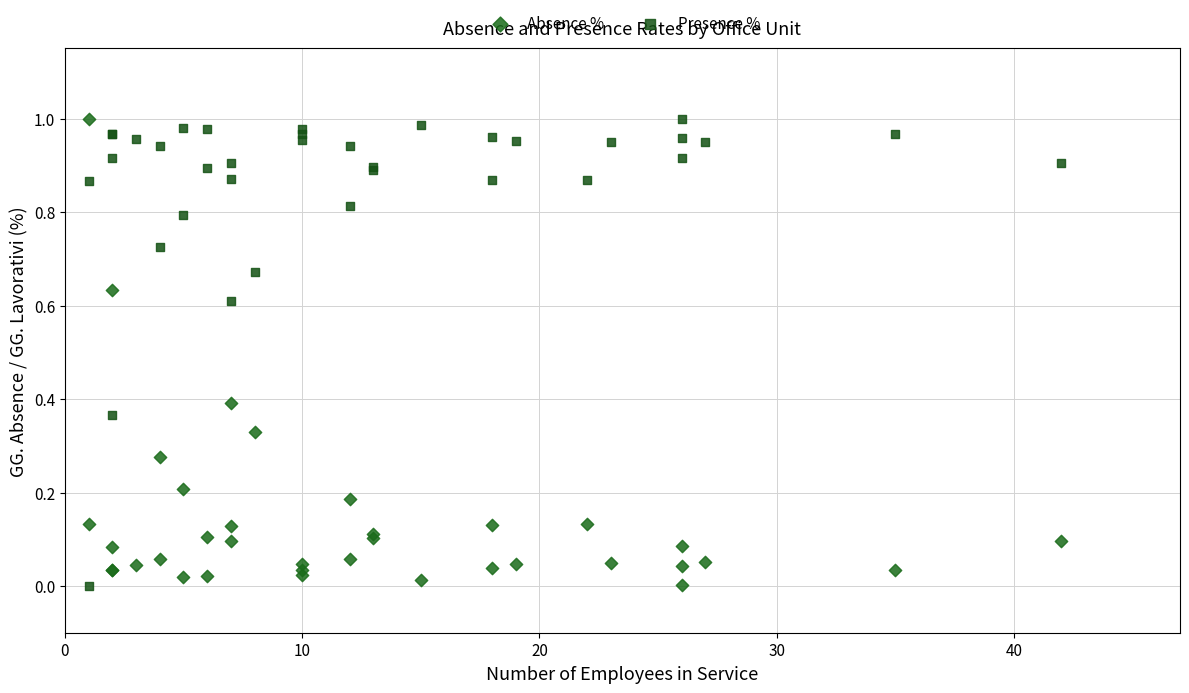

What is the X range (max minus min) for the scatter plot?

41.0